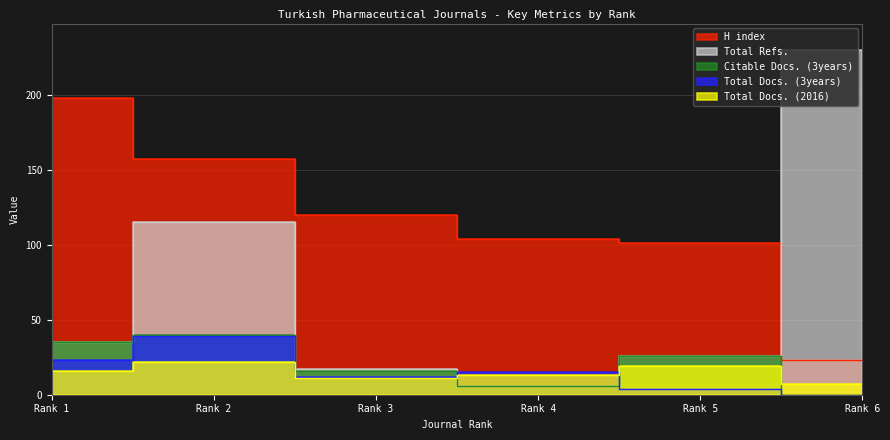

What is the sum of all Citable Docs. (3years) values?

123